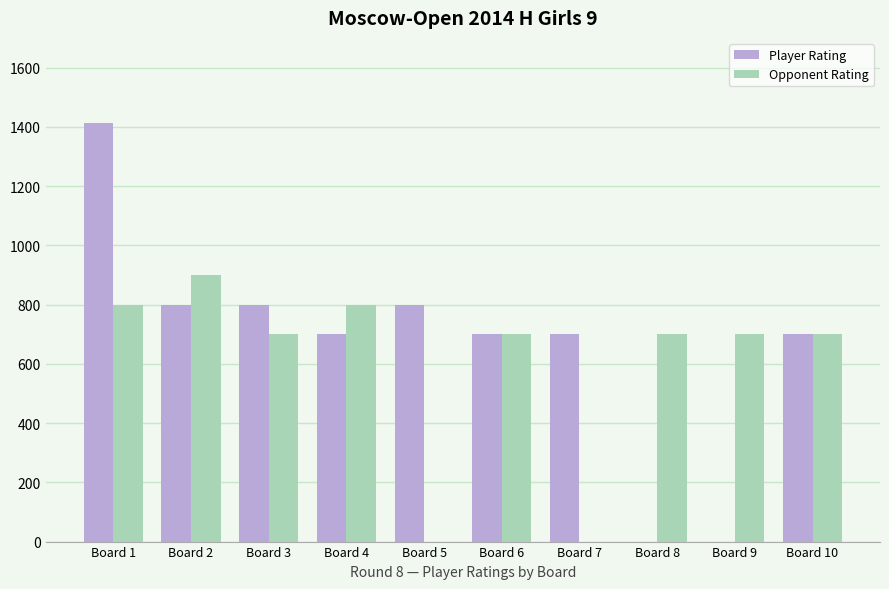

Reading left to right, transcribe all the data shown in this chart.

Player Rating: 1412	800	800	700	800	700	700	0	0	700
Opponent Rating: 800	900	700	800	0	700	0	700	700	700